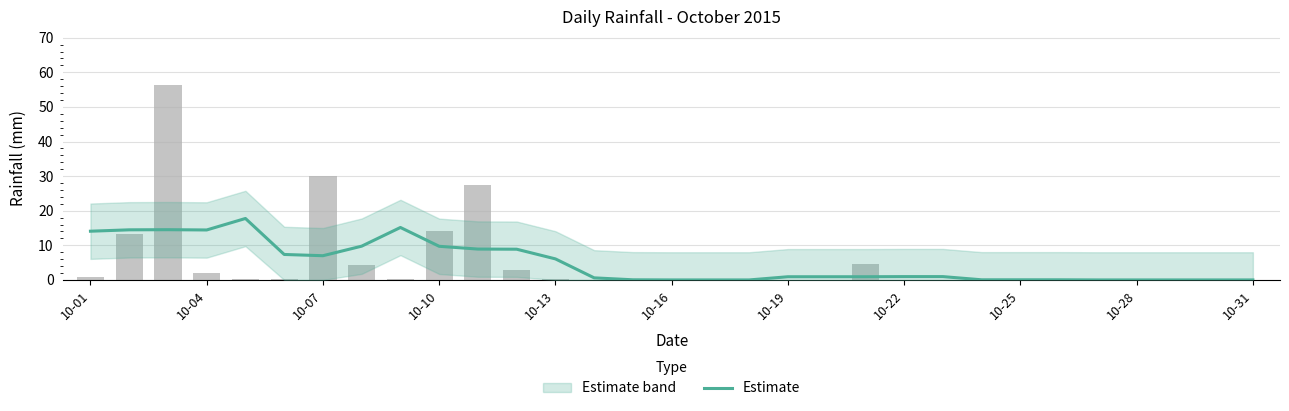

Is it true that the value at 10-04 is 14.4?

True